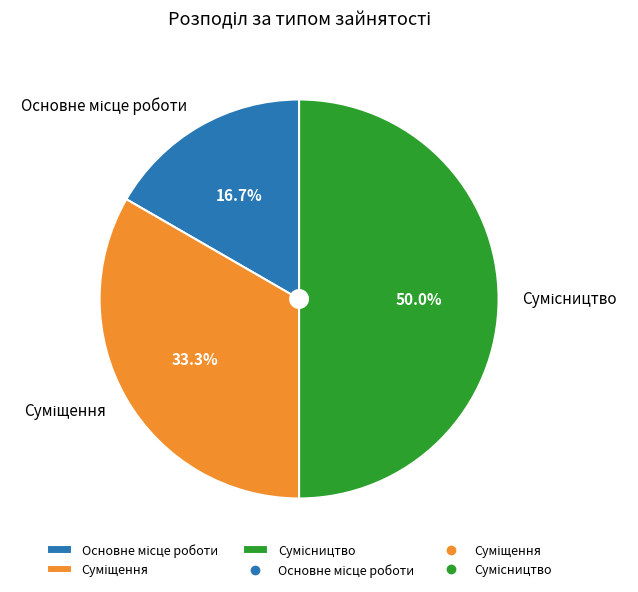

How many segments does this pie chart have?

3